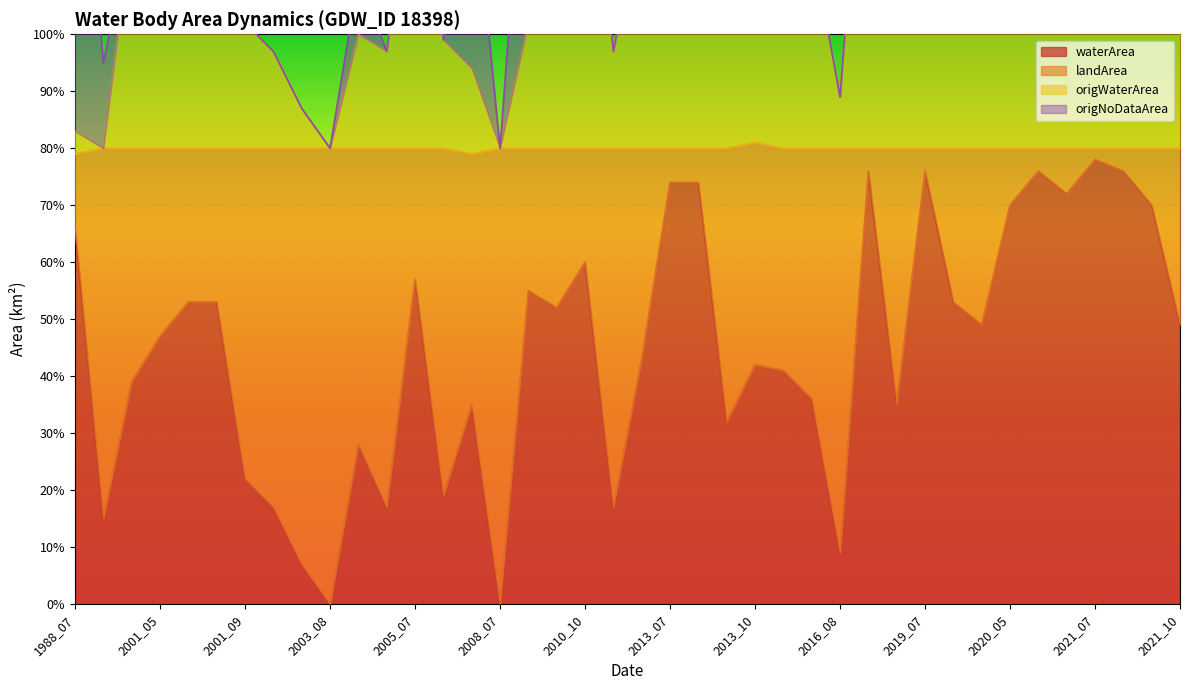

Which series has the widest spread of values?

waterArea